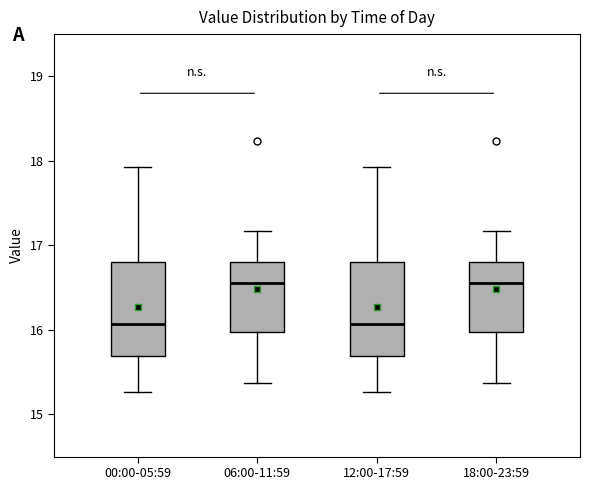

Reading left to right, read every box against the y-axis: the position of its median line, the range the box covers, and the ends of its whiskers. The values are not printed on the chart, so give them approximately, as read against the axis.

00:00-05:59: median 16.1, box 15.7 to 16.8, whiskers 15.3 to 17.9
06:00-11:59: median 16.6, box 16.0 to 16.8, whiskers 15.4 to 17.2
12:00-17:59: median 16.1, box 15.7 to 16.8, whiskers 15.3 to 17.9
18:00-23:59: median 16.6, box 16.0 to 16.8, whiskers 15.4 to 17.2